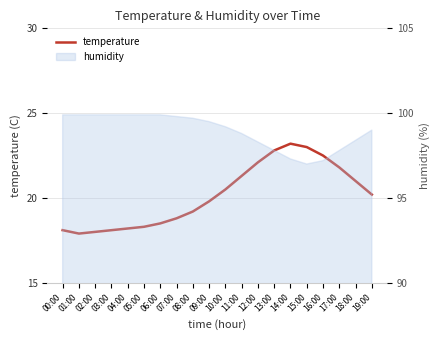

At which category does the chart reach its minimum across all series?

01:00